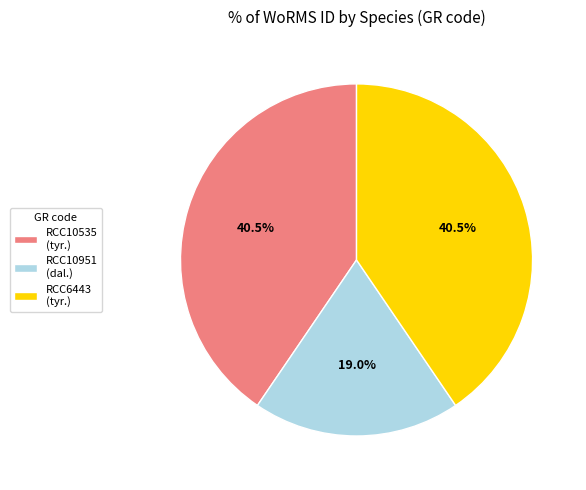

Is there a majority slice in this chart?

No